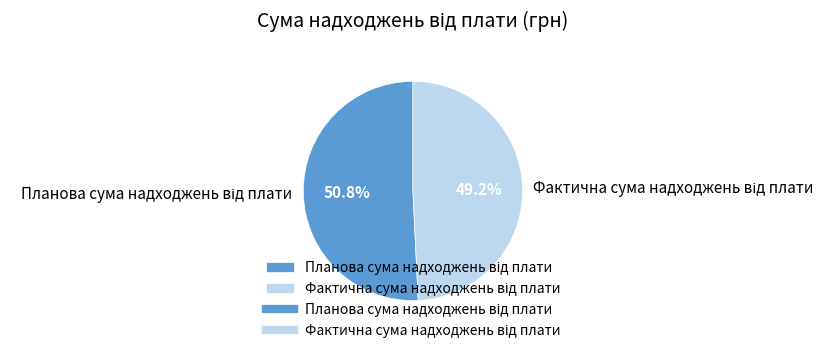

To the nearest percent, what is the difference between the largest and smallest slice percentages?

2%